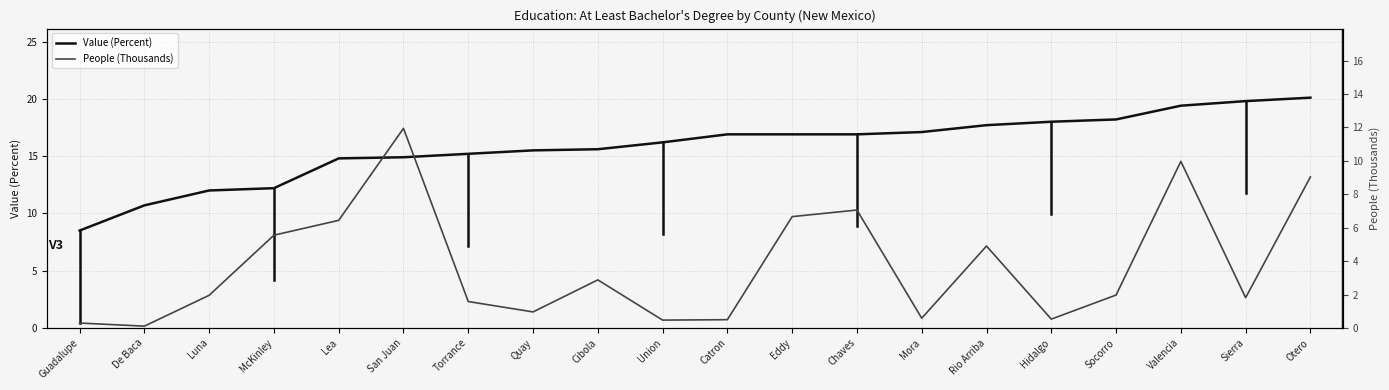

At which category is the sum across all series the highest?

Valencia